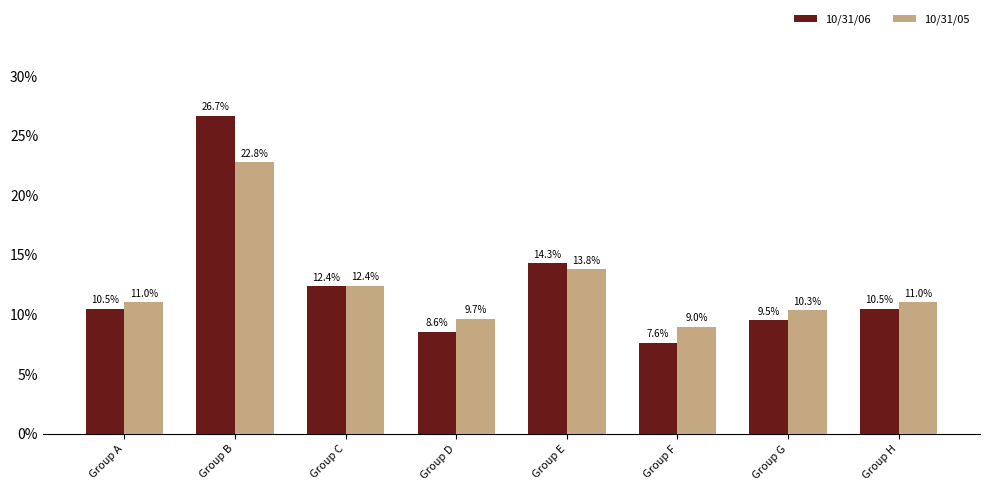

Is the value of 10/31/06 at Group B greater than the value of 10/31/05 at Group F?

Yes